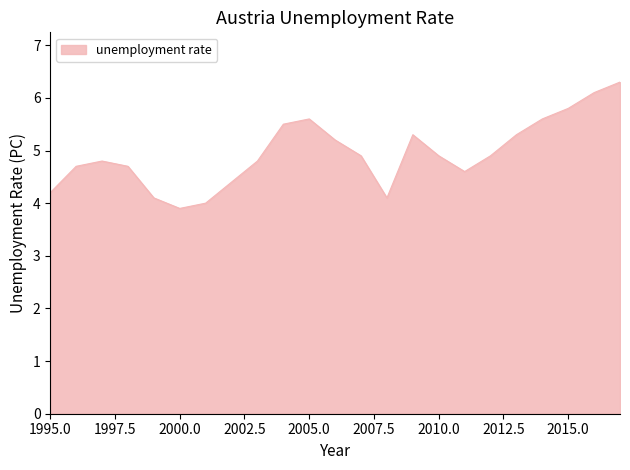

What is the difference between the maximum and minimum values?

2.4